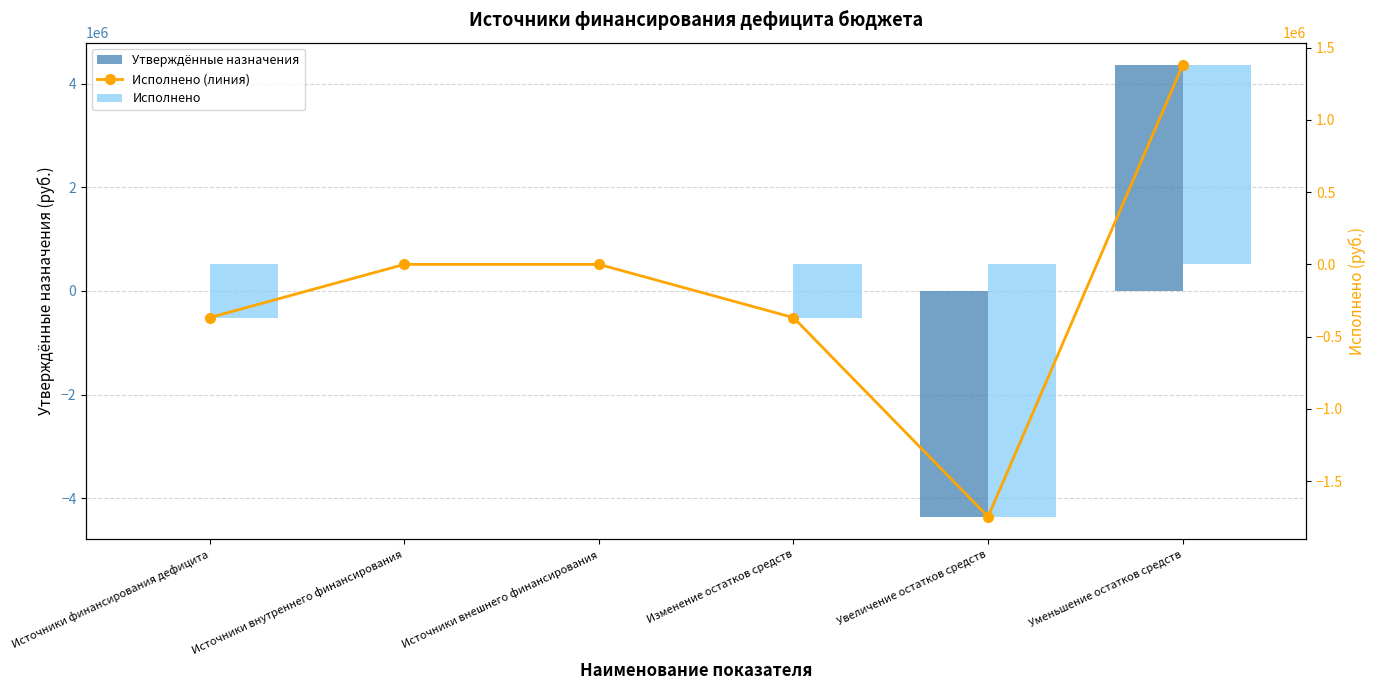

How many negative values does the Исполнено series have?

3